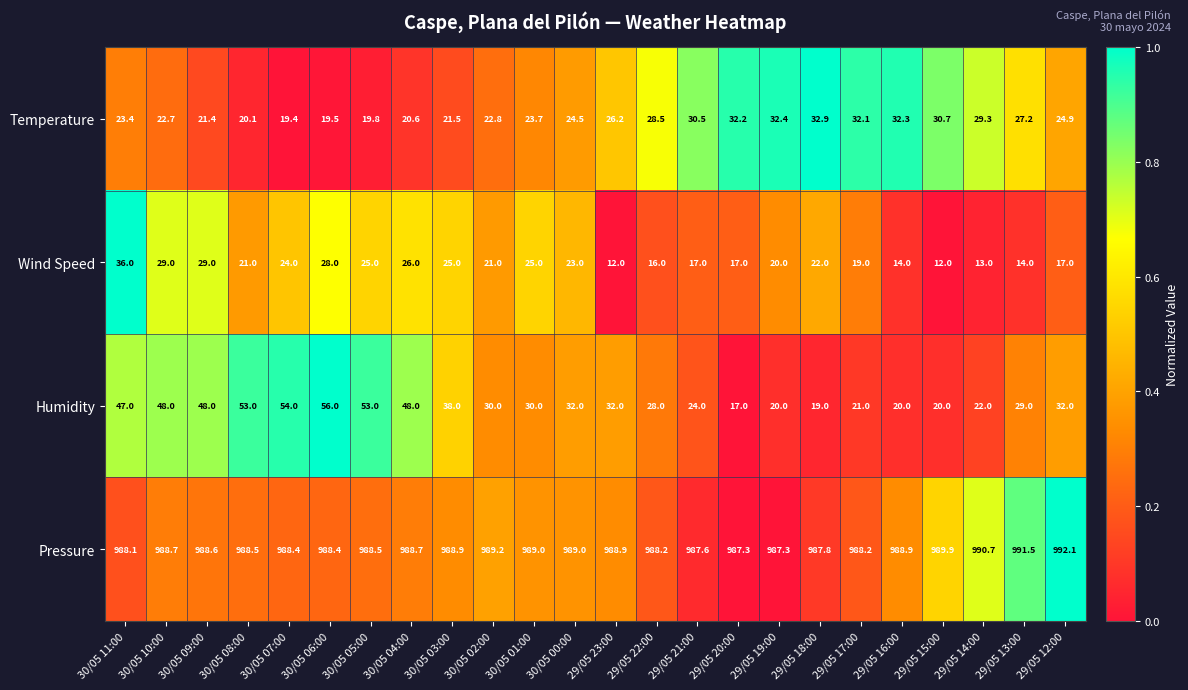

How many categories are shown in the chart?

24